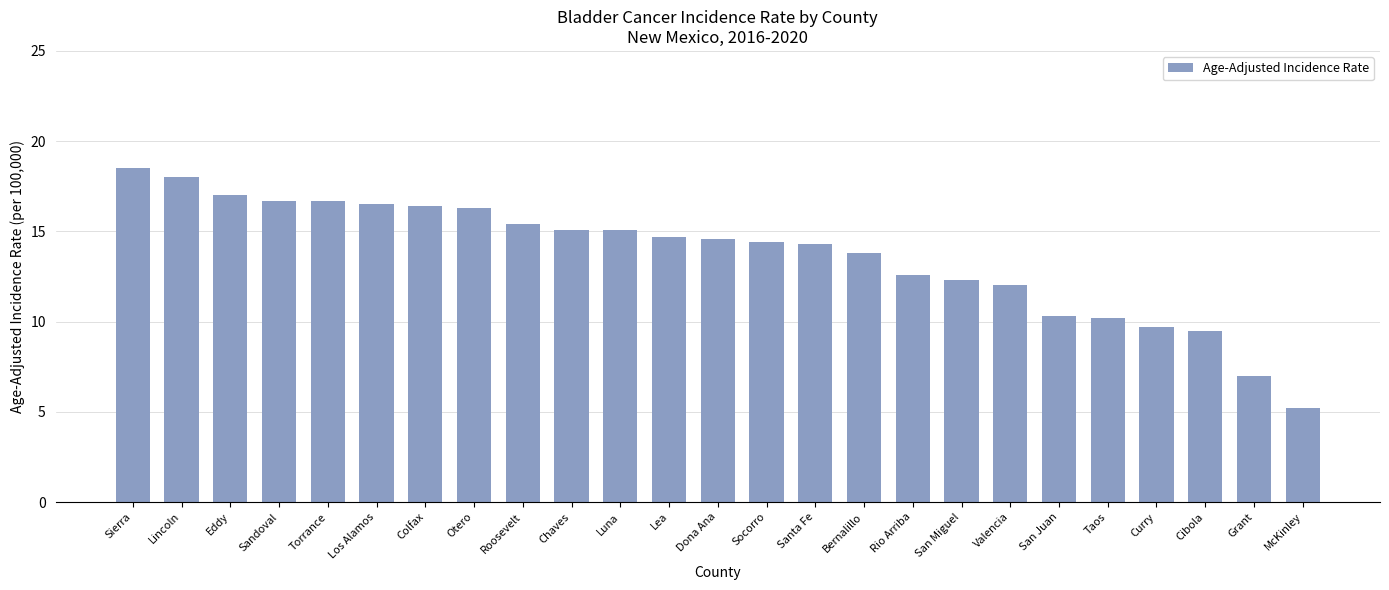

True or false: the data shows 8.5 at McKinley.

False